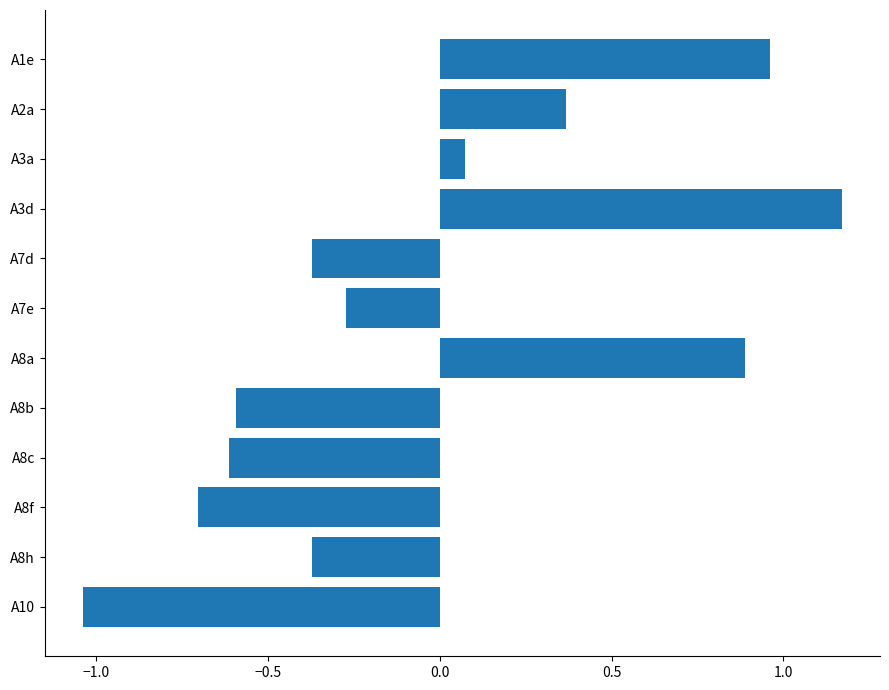

How many series are shown in this chart?

1